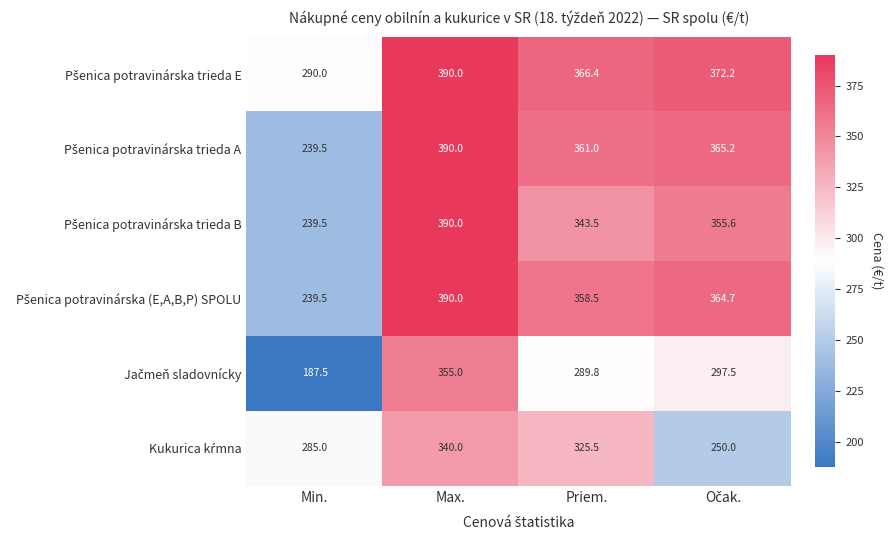

What is the spread (max minus min) of values at Priem.?

76.6